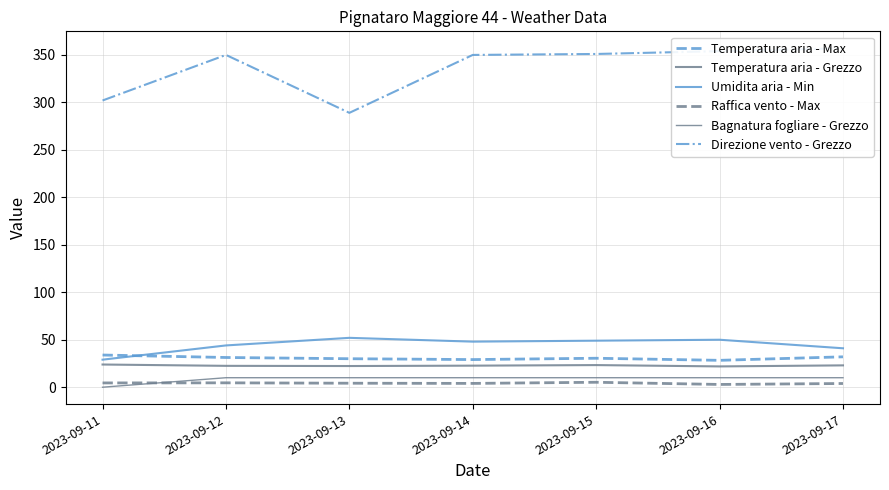

Which category has the lowest value in the Temperatura aria - Max series?

2023-09-16